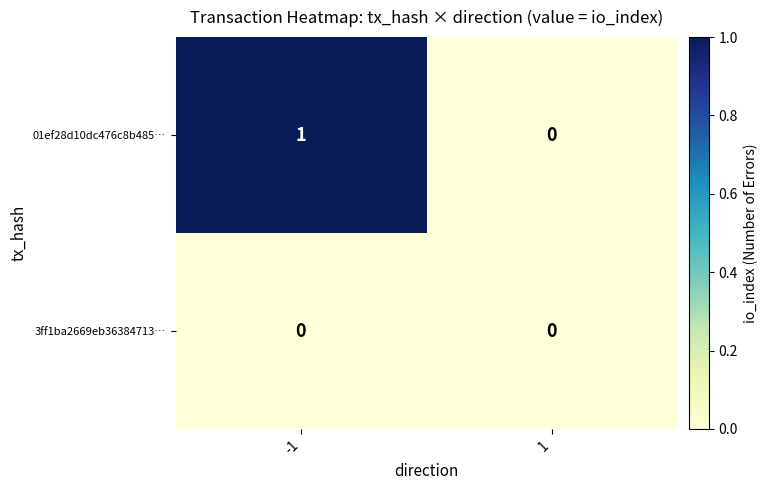

Which category has the highest value across all series?

-1